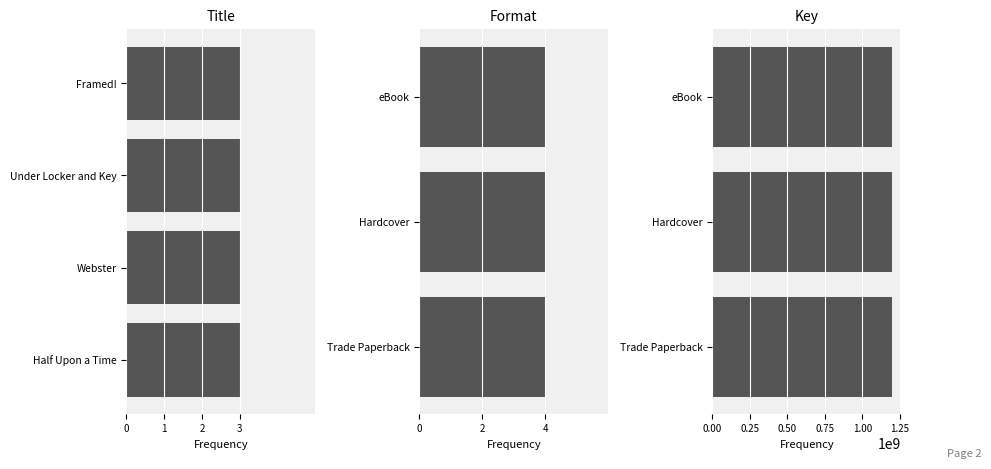

What is the label of the 2nd bar from the left?

Under Locker and Key